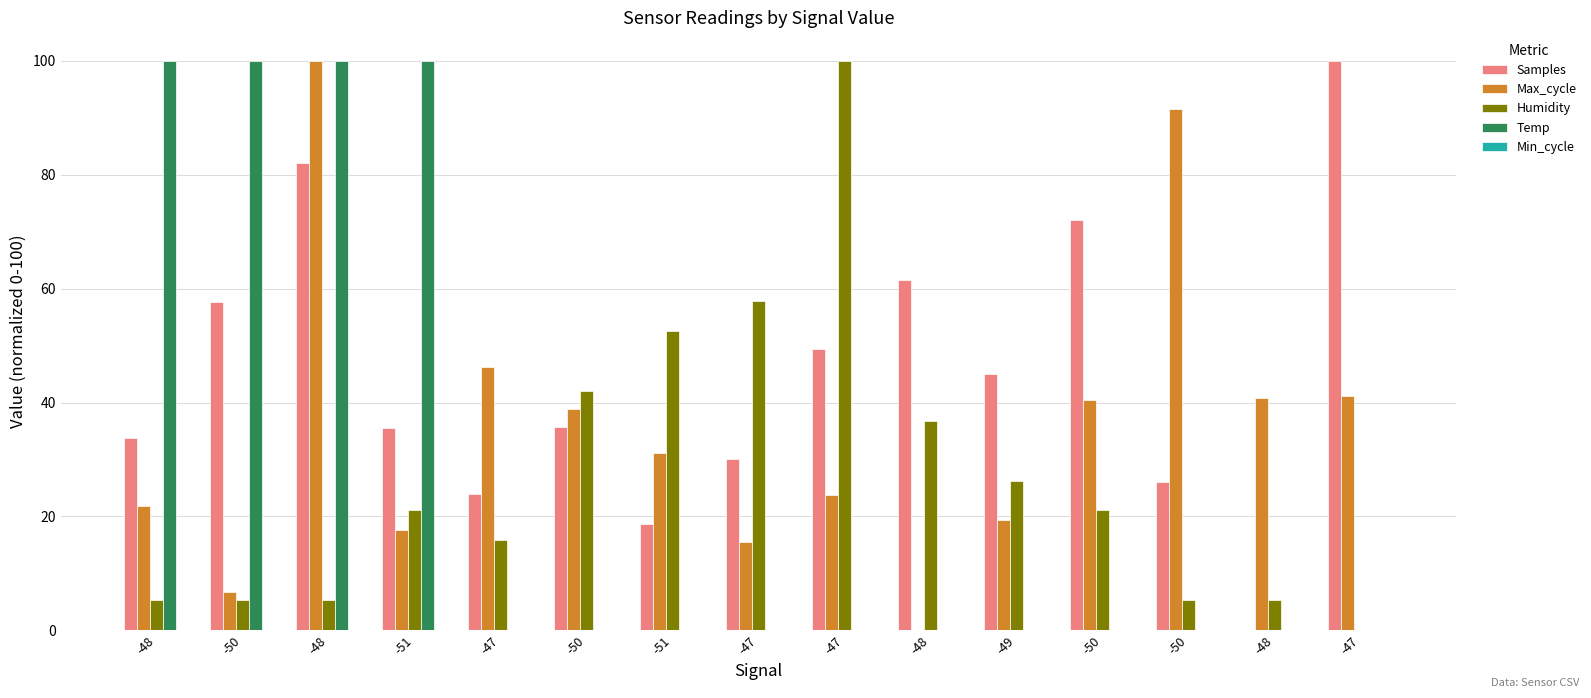

Count the Temp values in the range 0 to 100.

15